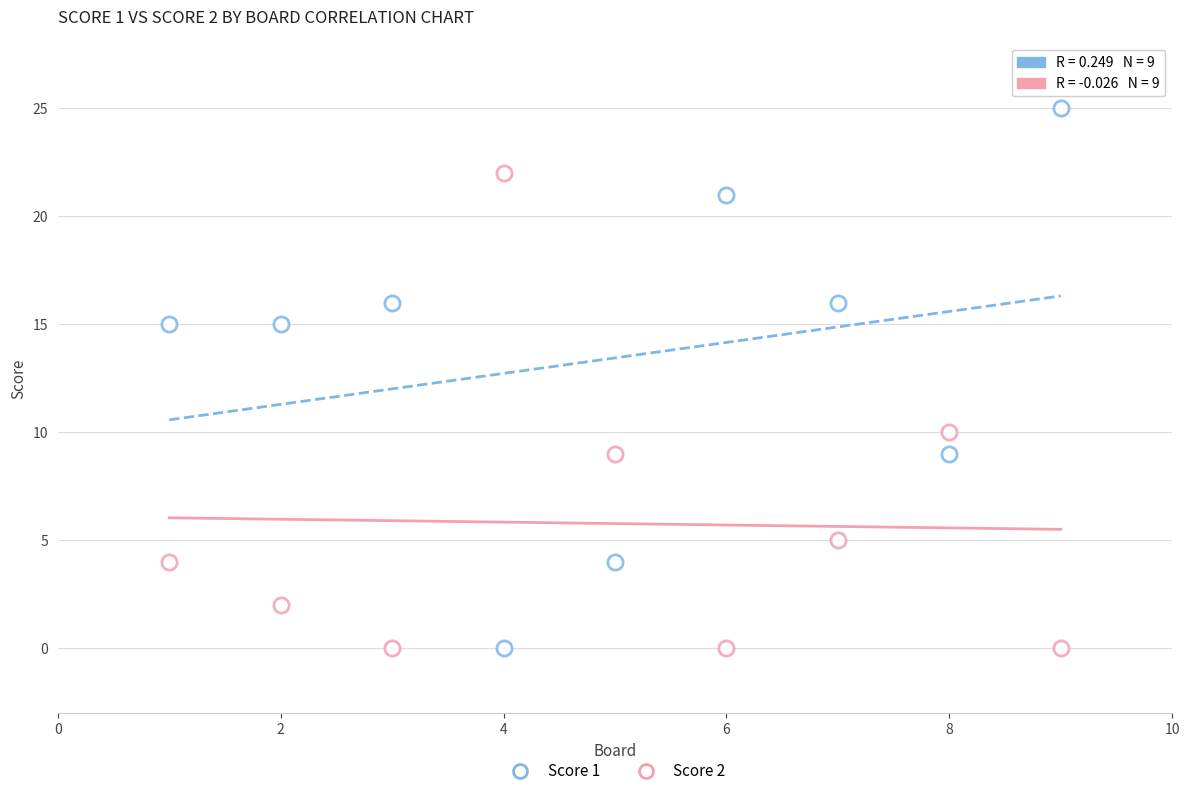

How many data points are displayed?

18